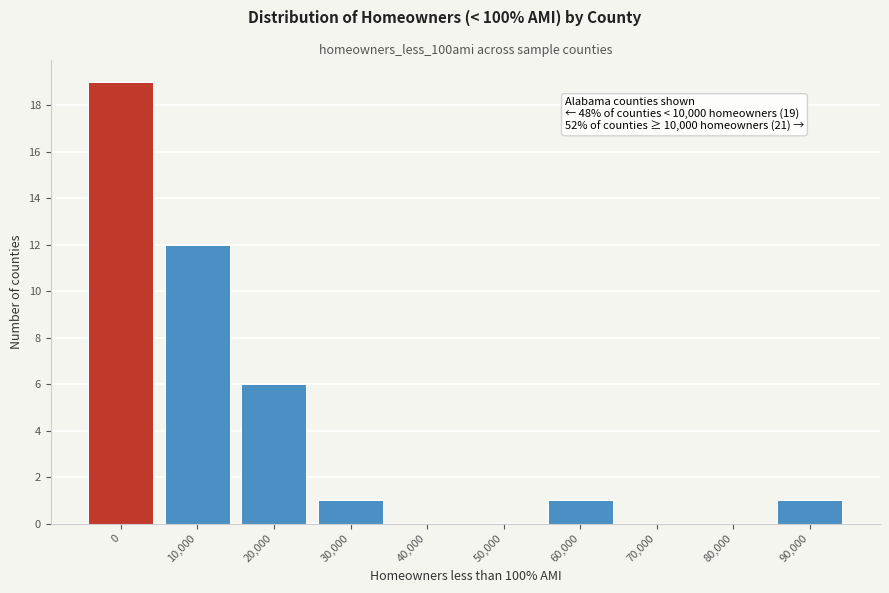

Reading left to right, extract all data points from this chart.

0=19	10,000=12	20,000=6	30,000=1	40,000=0	50,000=0	60,000=1	70,000=0	80,000=0	90,000=1